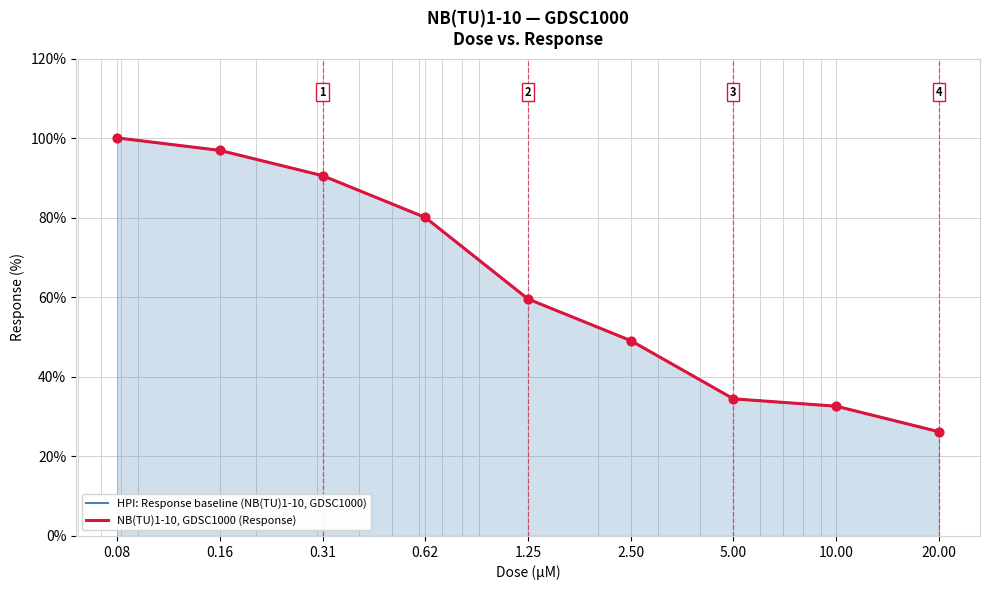

At how many categories does at least one series exceed 57?

5